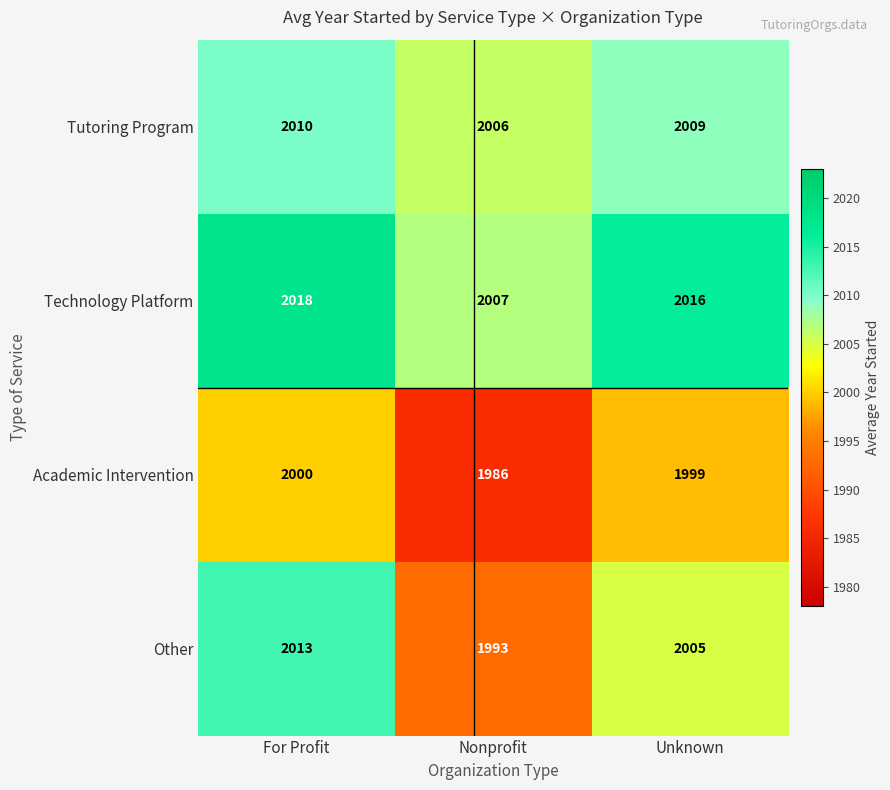

Where is Other nearest to the value 2003?

Unknown